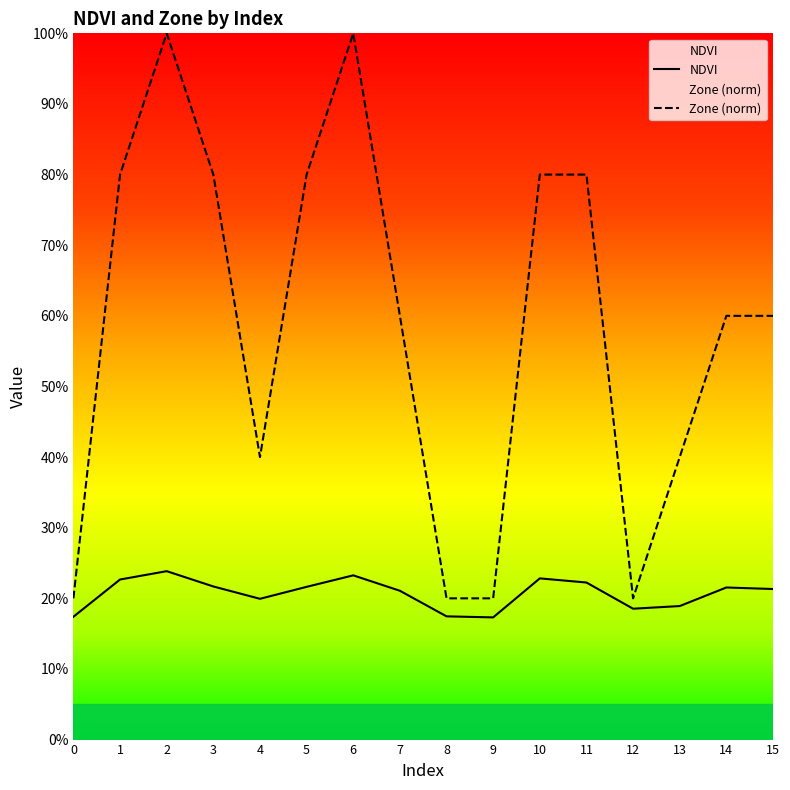

List the labels in order of Zone value, smallest first.

0, 8, 9, 12, 4, 13, 7, 14, 15, 1, 3, 5, 10, 11, 2, 6